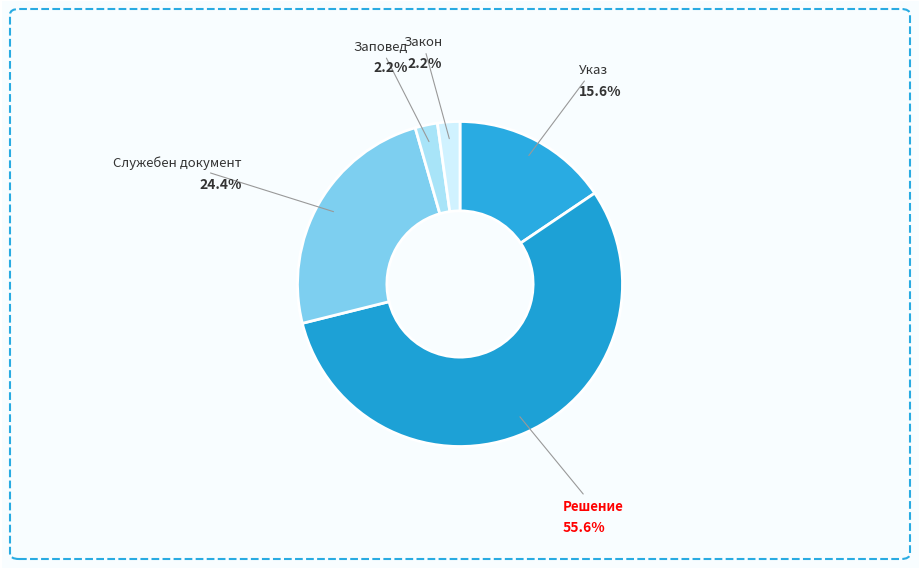

Count the number of slices in the pie.

5